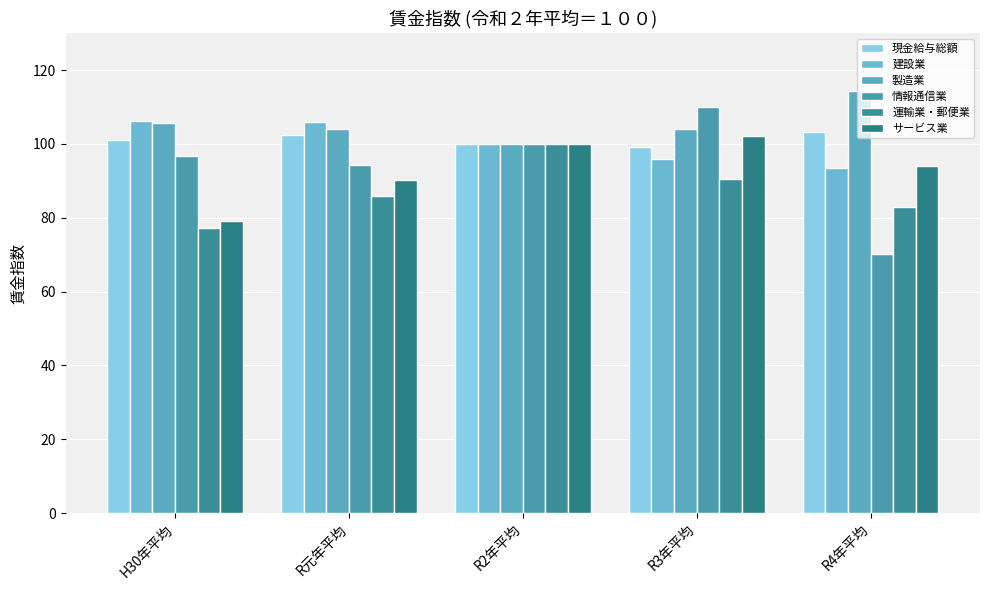

Reading right to left, list all the values displayed in this chart.

現金給与総額: R4年平均=103.3	R3年平均=99.2	R2年平均=100.0	R元年平均=102.3	H30年平均=101.1
建設業: R4年平均=93.4	R3年平均=95.9	R2年平均=100.0	R元年平均=106.0	H30年平均=106.3
製造業: R4年平均=114.4	R3年平均=104.0	R2年平均=100.0	R元年平均=104.0	H30年平均=105.6
情報通信業: R4年平均=70.2	R3年平均=110.1	R2年平均=100.0	R元年平均=94.4	H30年平均=96.6
運輸業・郵便業: R4年平均=82.8	R3年平均=90.6	R2年平均=100.0	R元年平均=85.9	H30年平均=77.1
サービス業: R4年平均=94.0	R3年平均=102.2	R2年平均=100.0	R元年平均=90.3	H30年平均=79.2